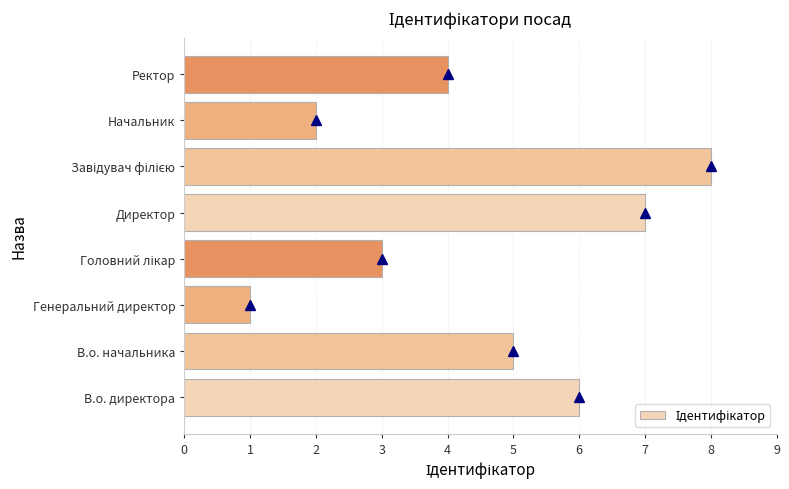

What is the sum of all values?

36